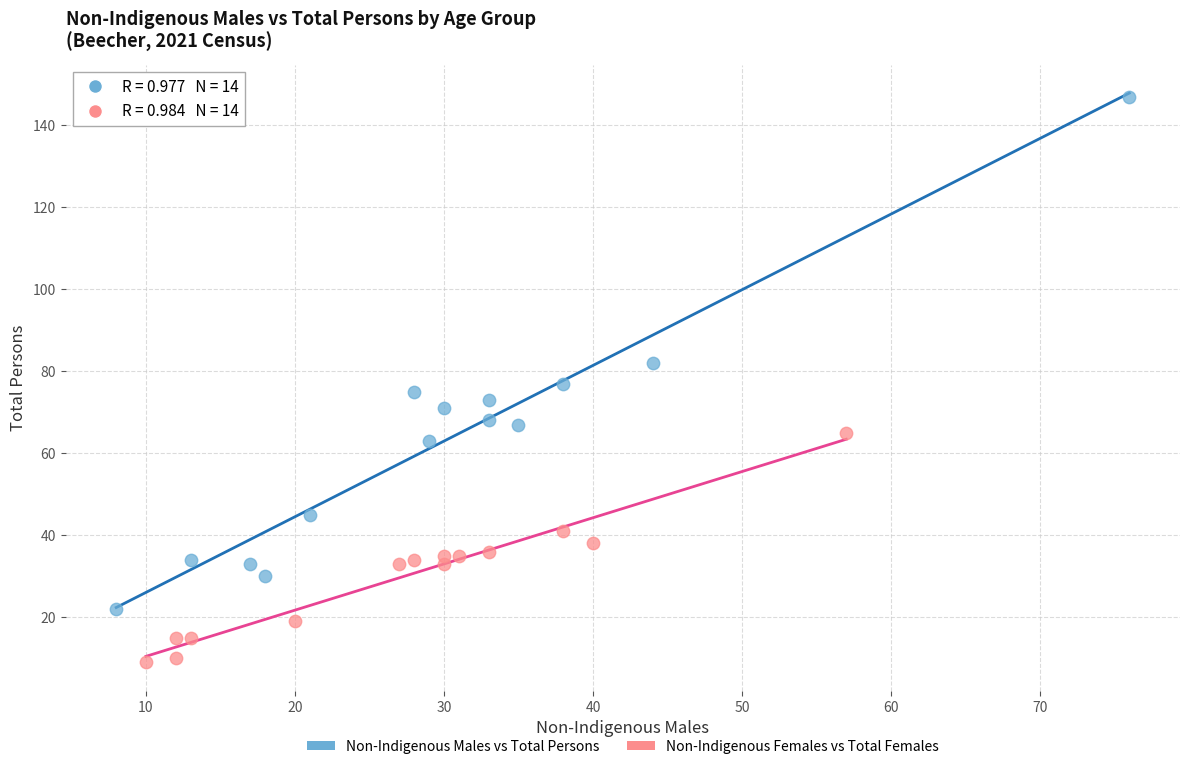

Which series reaches the maximum Y coordinate?

Non-Indigenous Males vs Total Persons